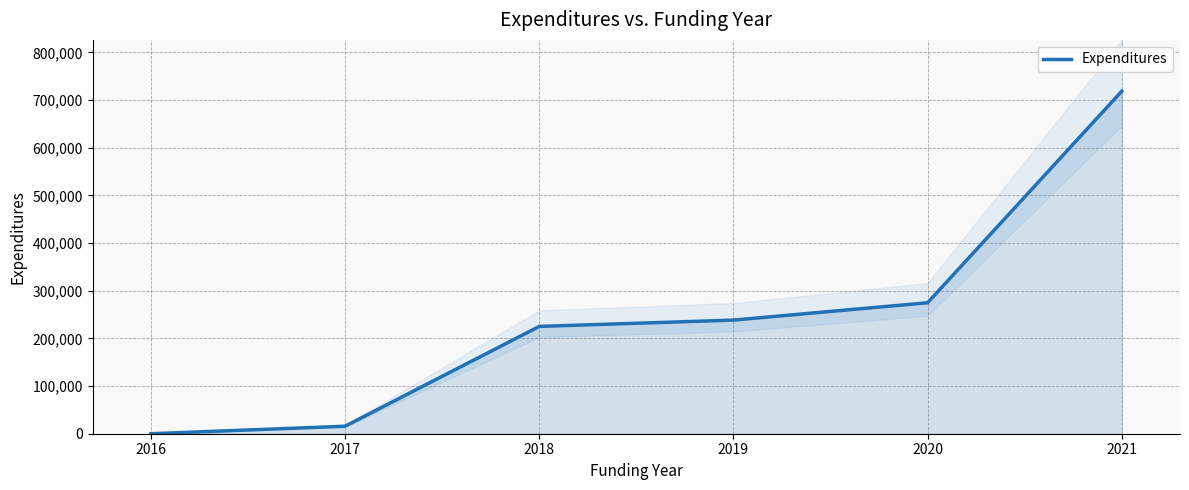

Which has a higher value, 2018 or 2020?

2020